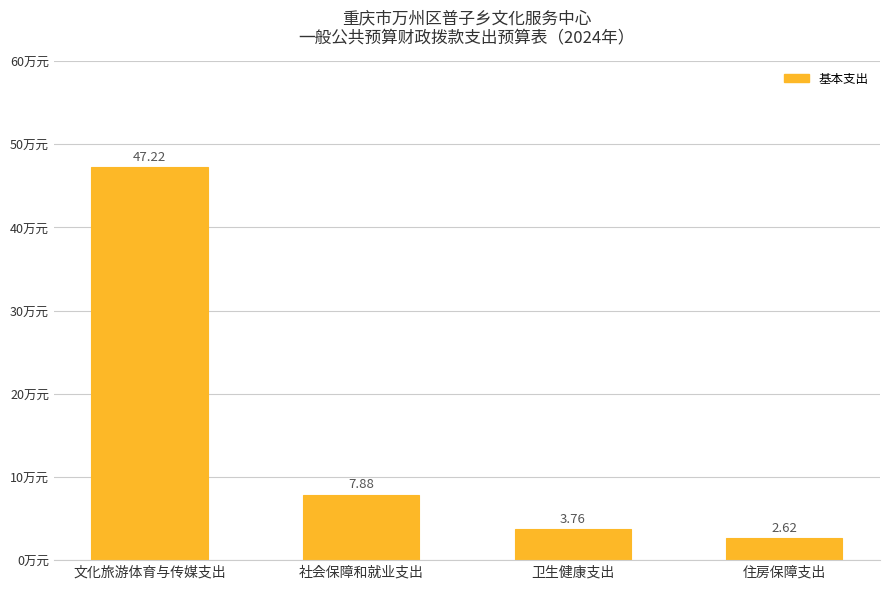

The value at 文化旅游体育与传媒支出 is 47.2. True or false?

True